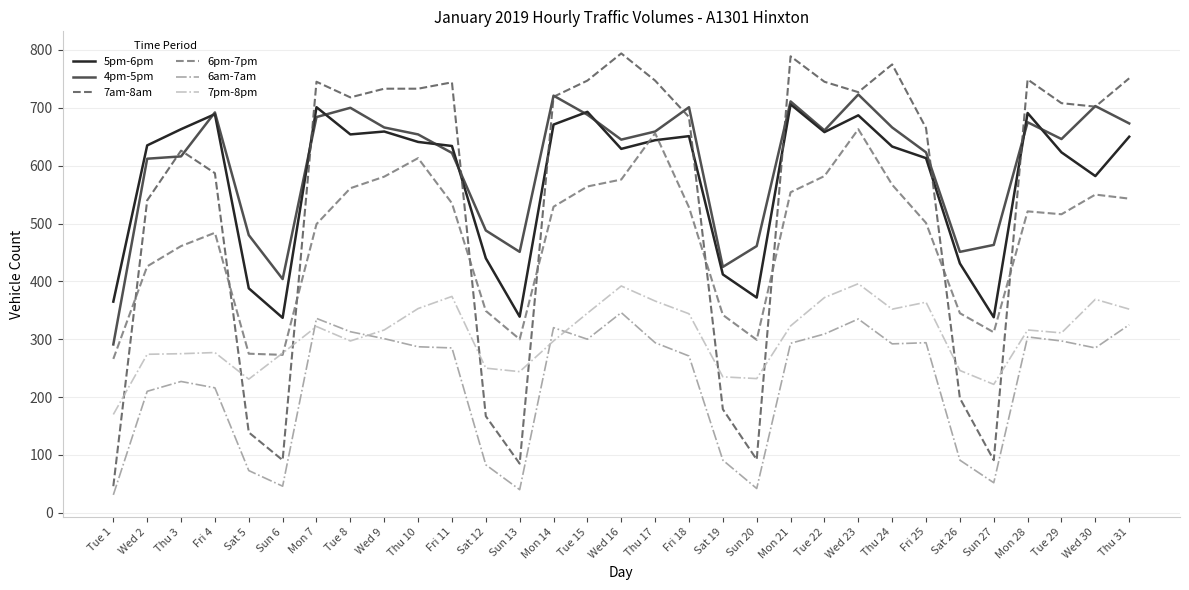

Rank the series at Thu 24 from lowest to highest value.

6am-7am, 7pm-8pm, 6pm-7pm, 5pm-6pm, 4pm-5pm, 7am-8am